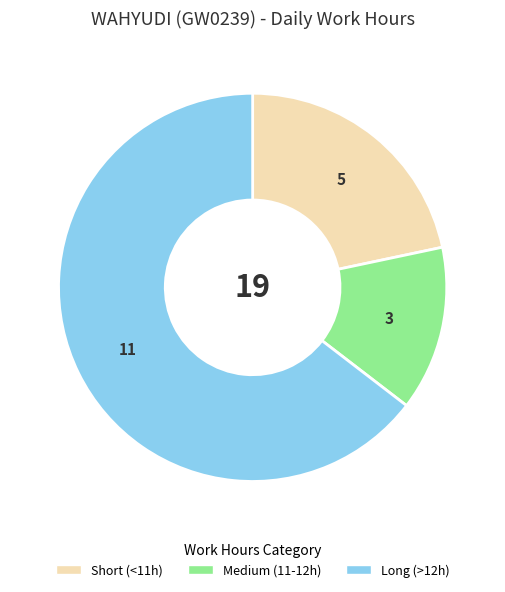

Does any single category account for the majority?

Yes